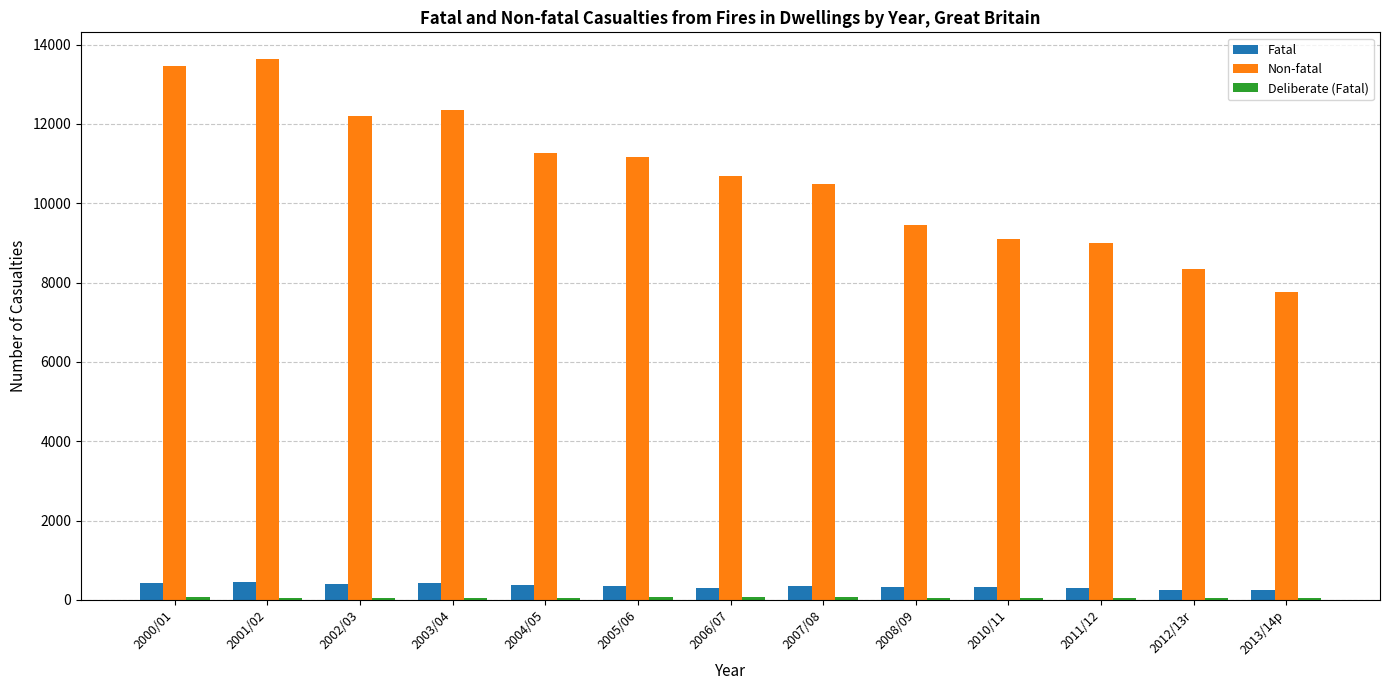

Which series has the largest total across all categories?

Non-fatal